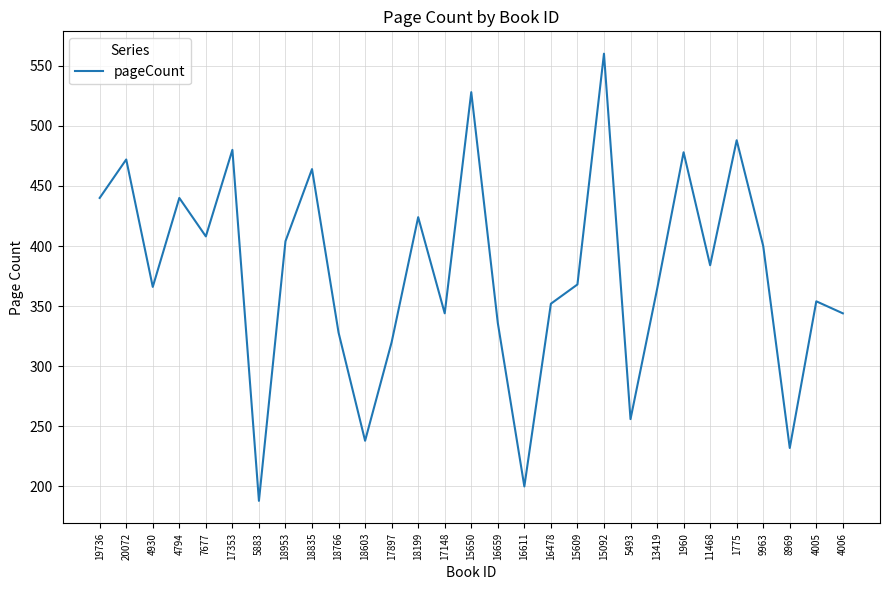

What is the average value?

378